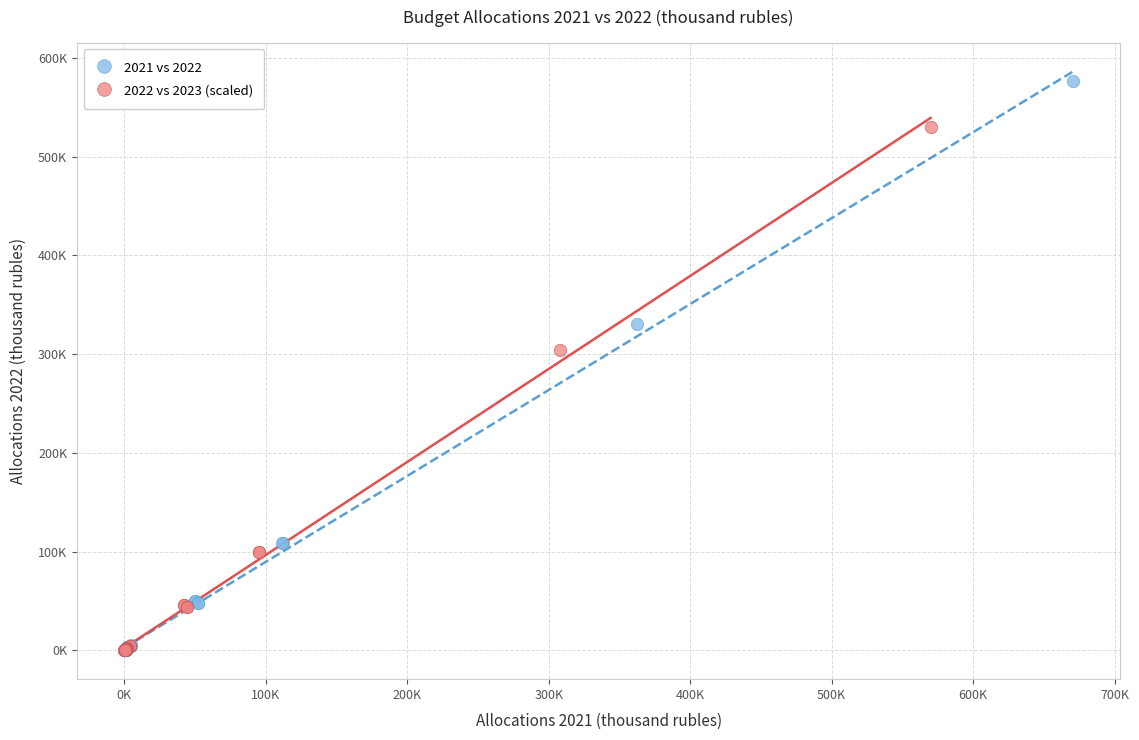

What are all the series names shown in the legend?

2021 vs 2022, 2022 vs 2023 (scaled)